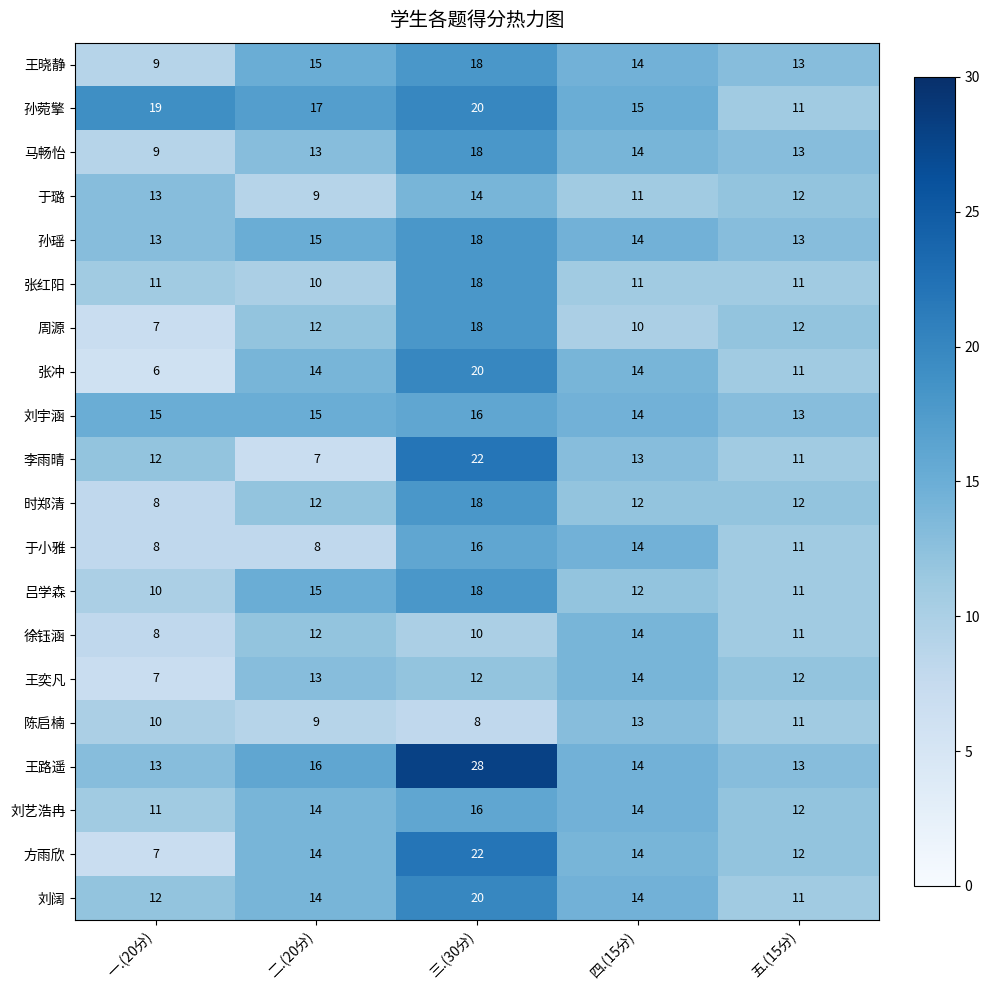

What is the smallest value displayed?

6